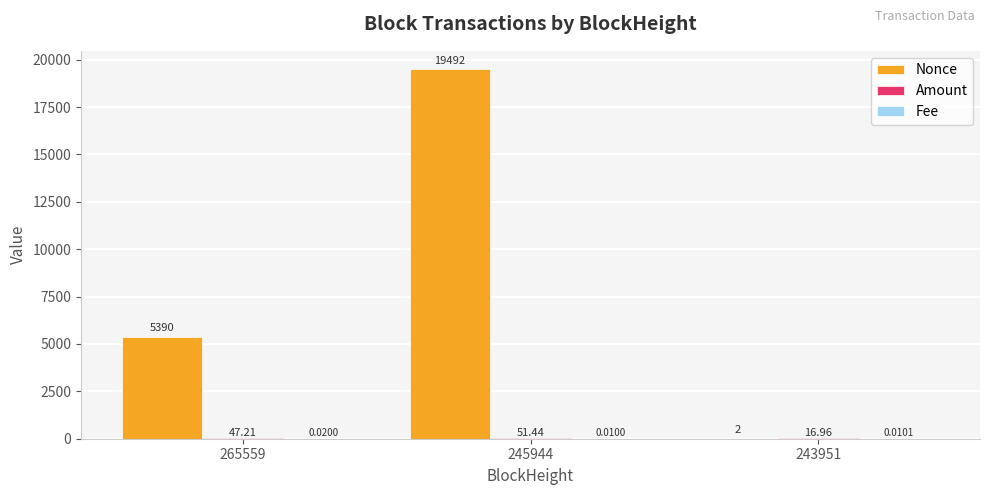

Which series changed the most between 265559 and 245944?

Nonce